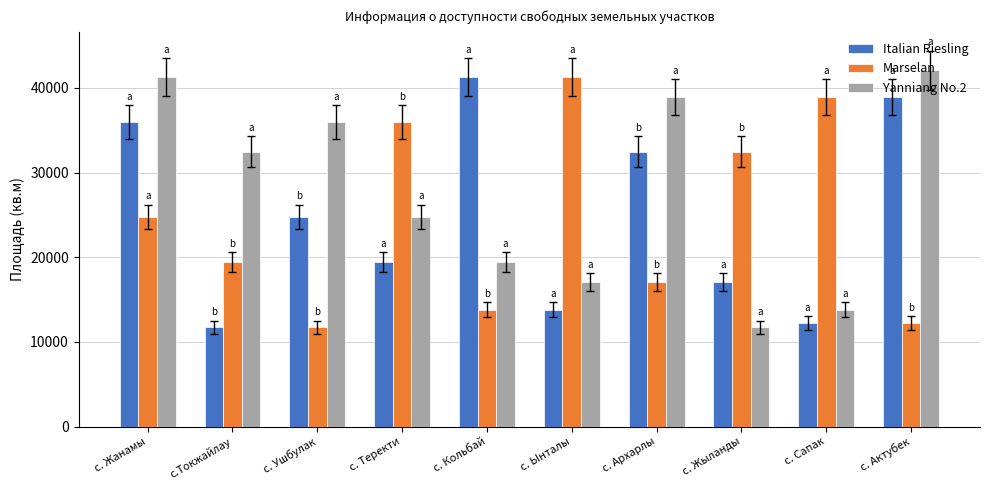

What is the value of the Yanniang No.2 bar at the 6th from the left?

17043.3